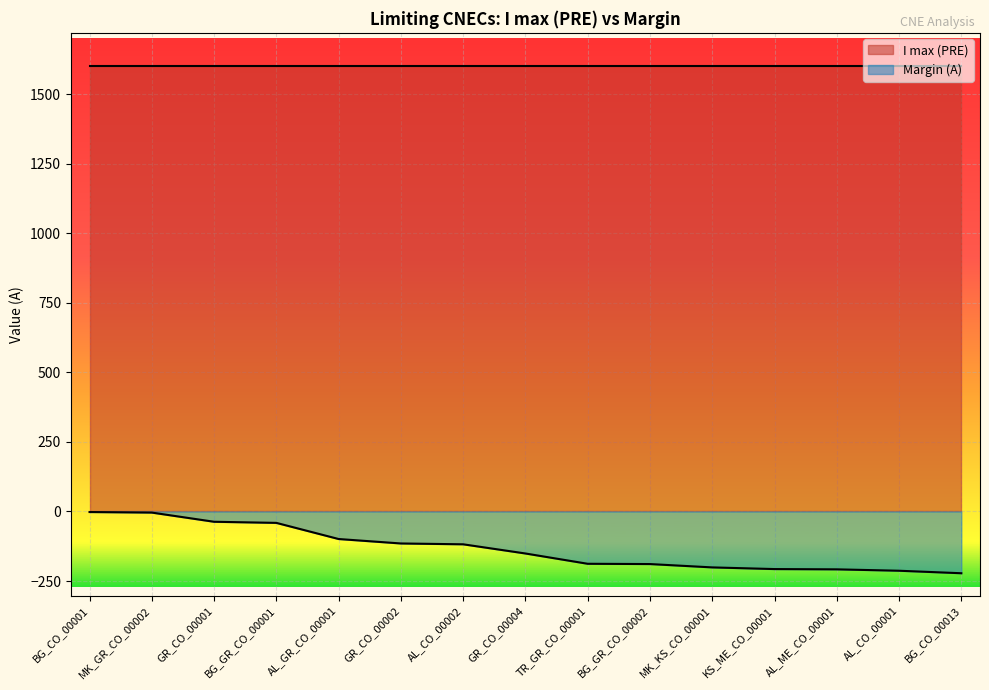

What is the sum of all values?

-1995